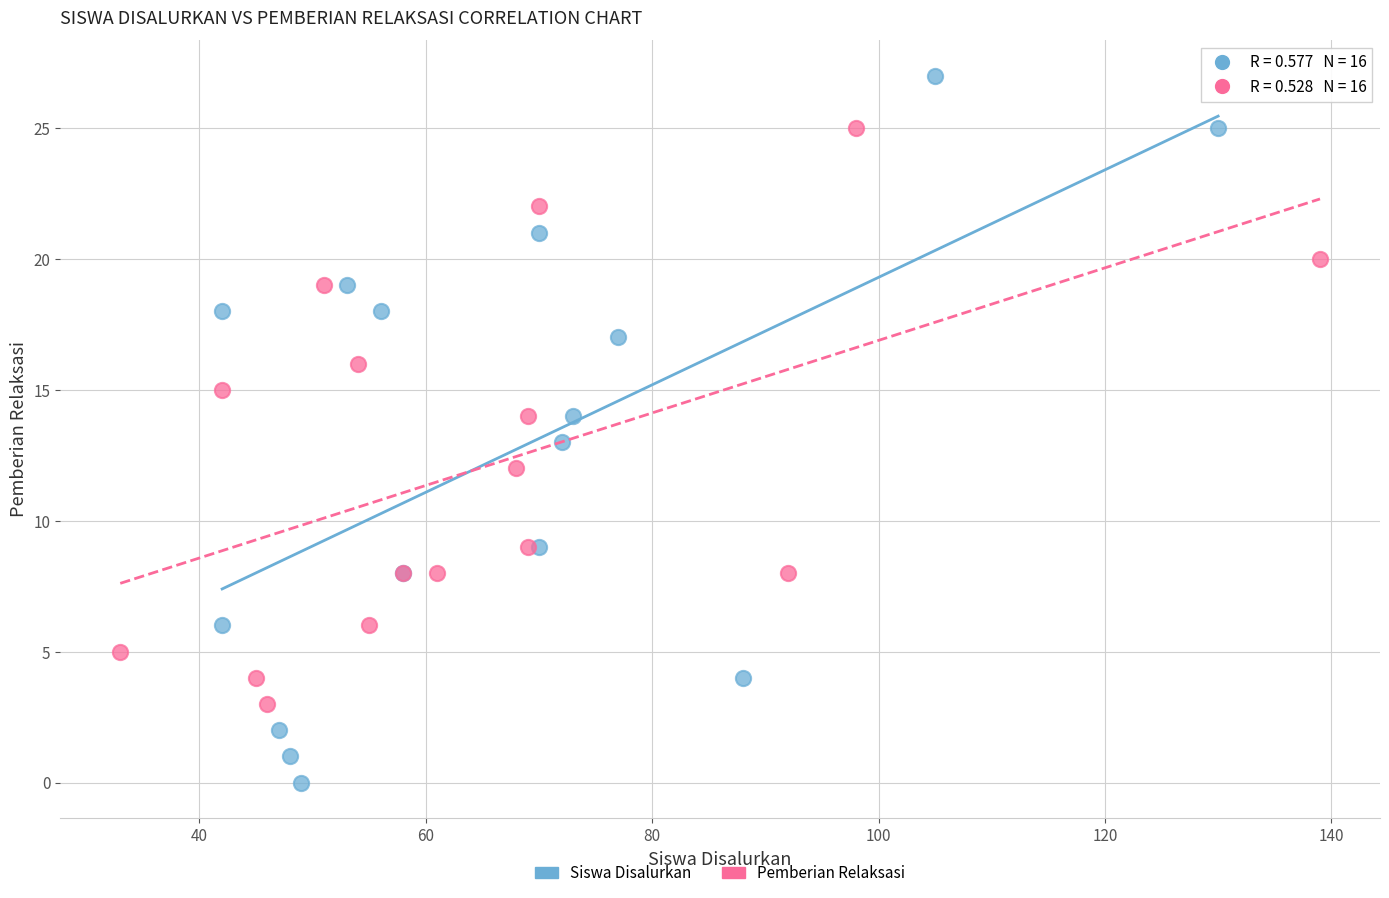

Which series contains the highest Y value?

Siswa Disalurkan